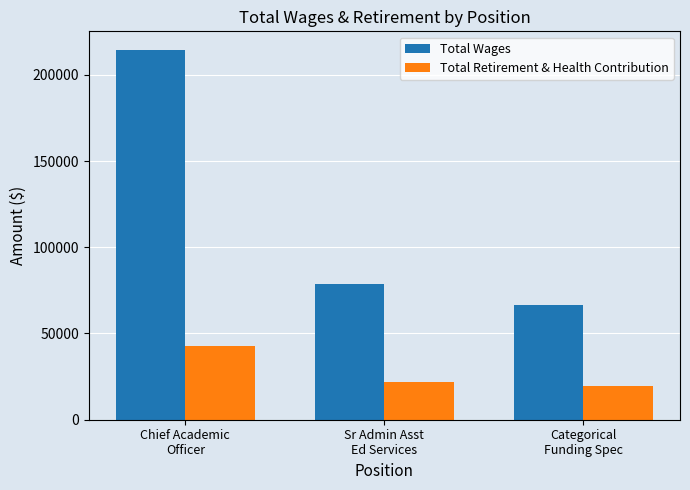

Rank the series at Chief Academic
Officer from highest to lowest value.

Total Wages, Total Retirement & Health Contribution